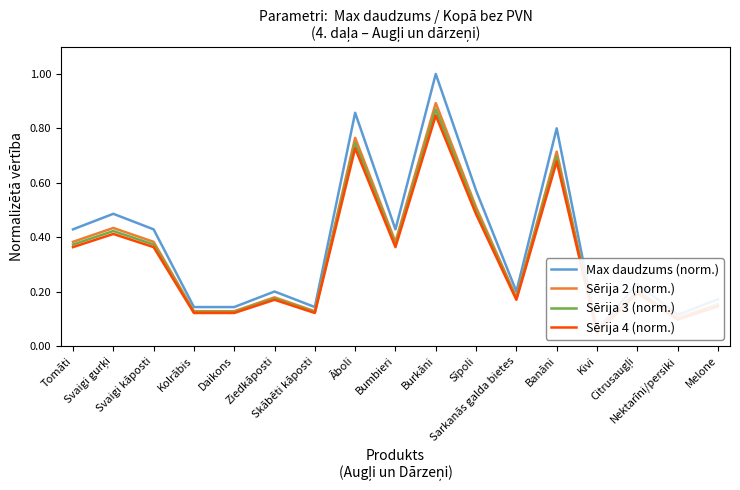

Is this an area chart (filled region under the line)?

No